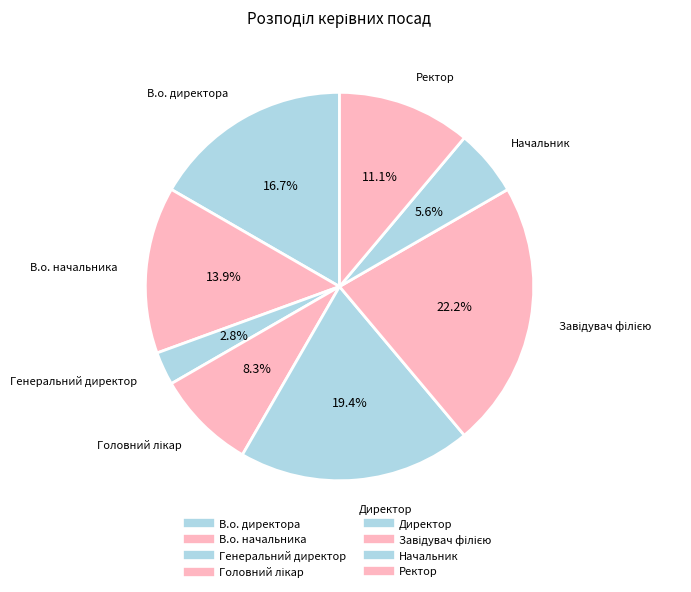

Count the number of slices in the pie.

8